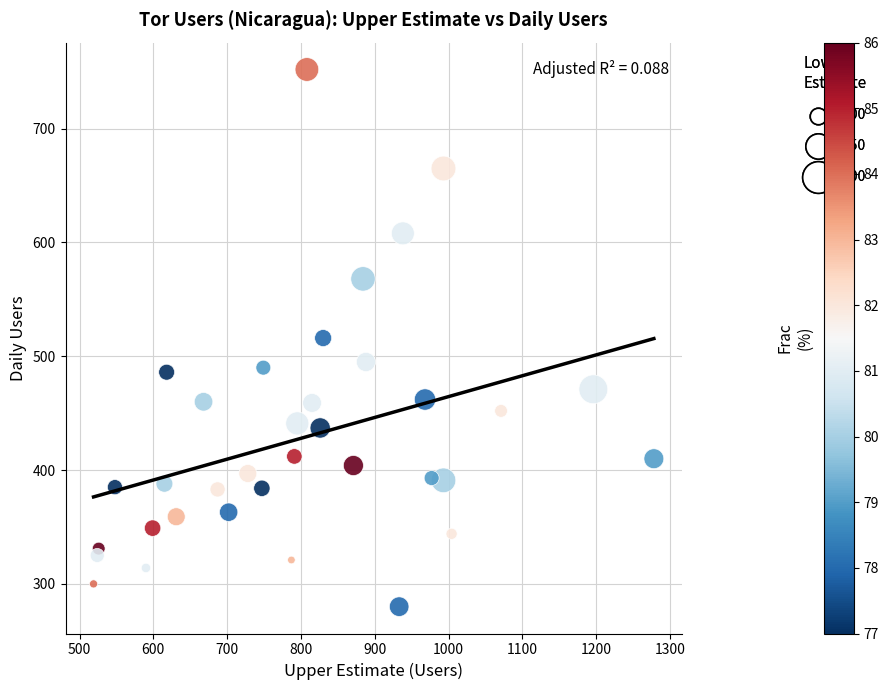

What is the range of X values (max minus min)?

759